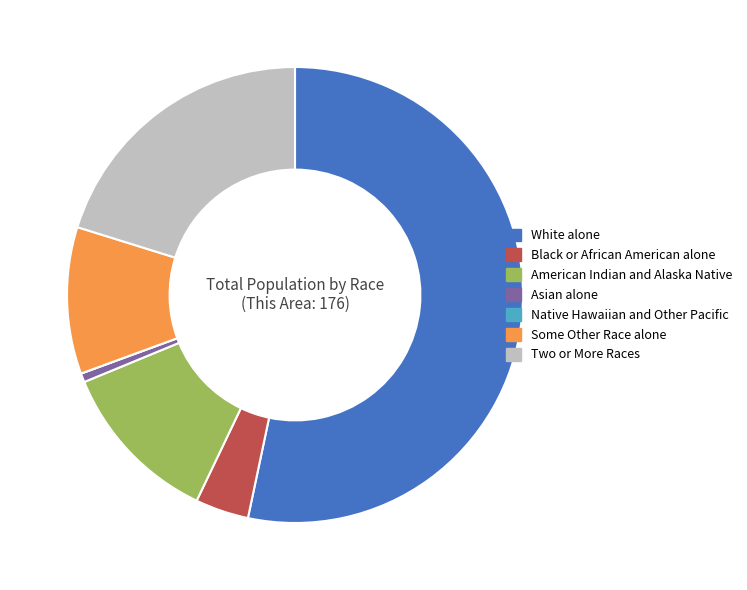

Is there a majority slice in this chart?

Yes